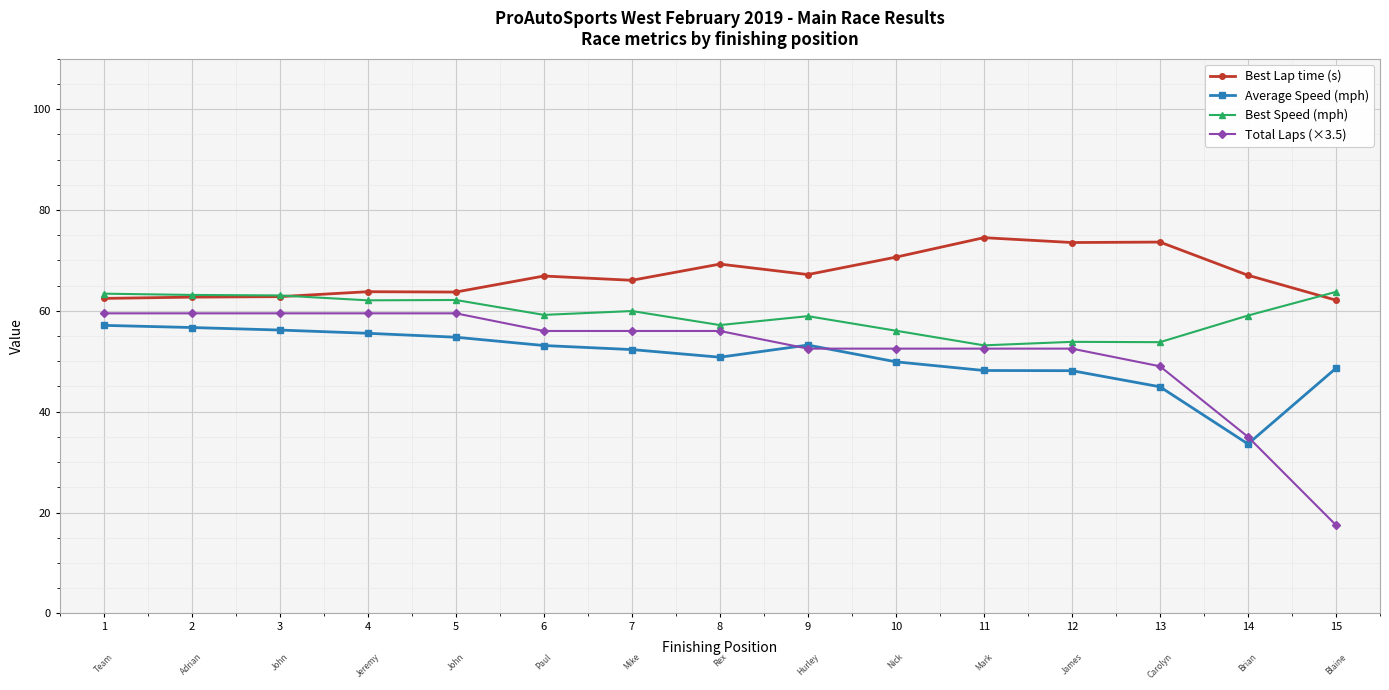

Is this an area chart (filled region under the line)?

No